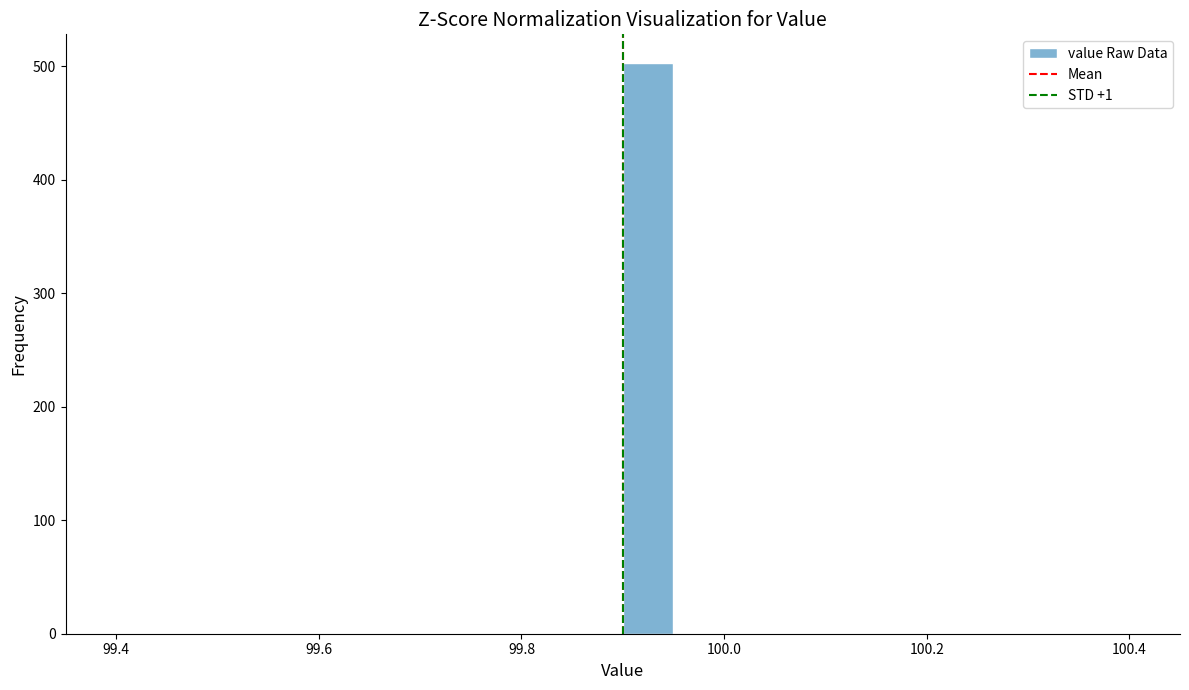

Read against the x-axis, roughly where is the centre of the tallest bar?

99.92